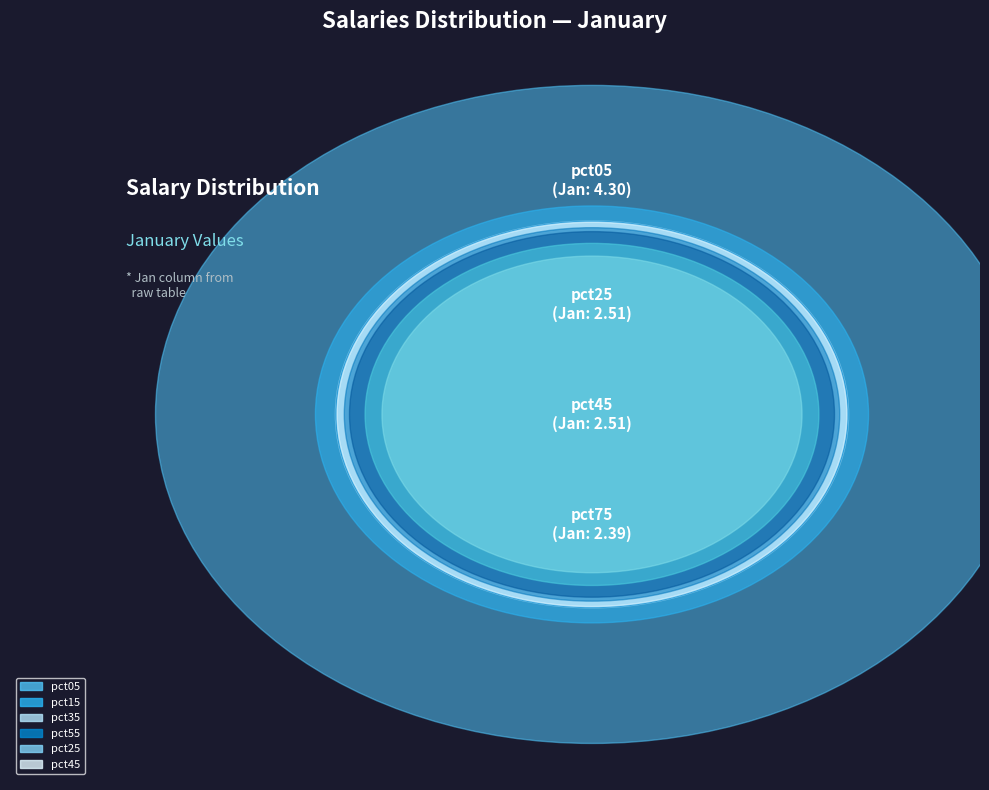

Rank the categories by value from lowest to highest.

pct95, pct85, pct75, pct65, pct45, pct25, pct55, pct35, pct15, pct05